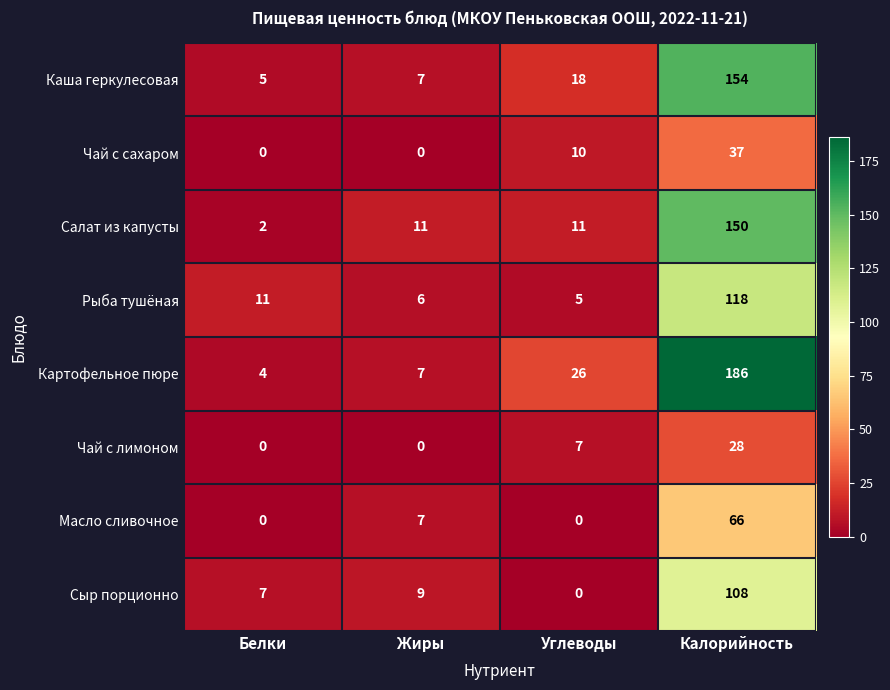

The value of Чай с сахаром at Углеводы is 10. True or false?

True